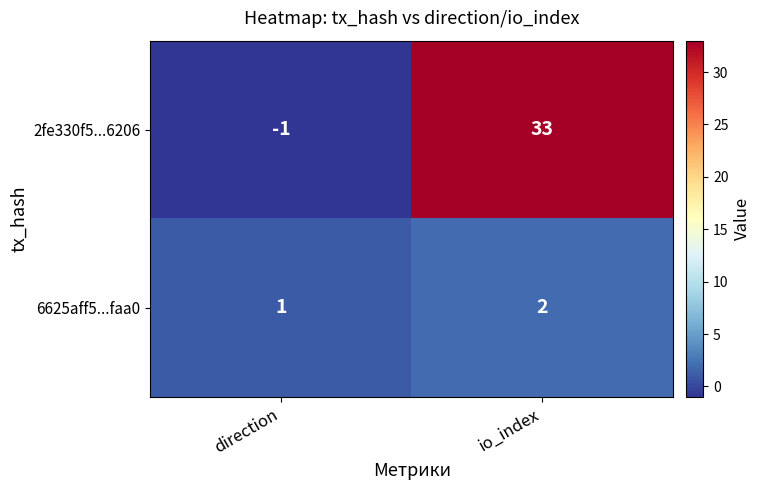

What is the sum of all 2fe330f5...6206 values?

32